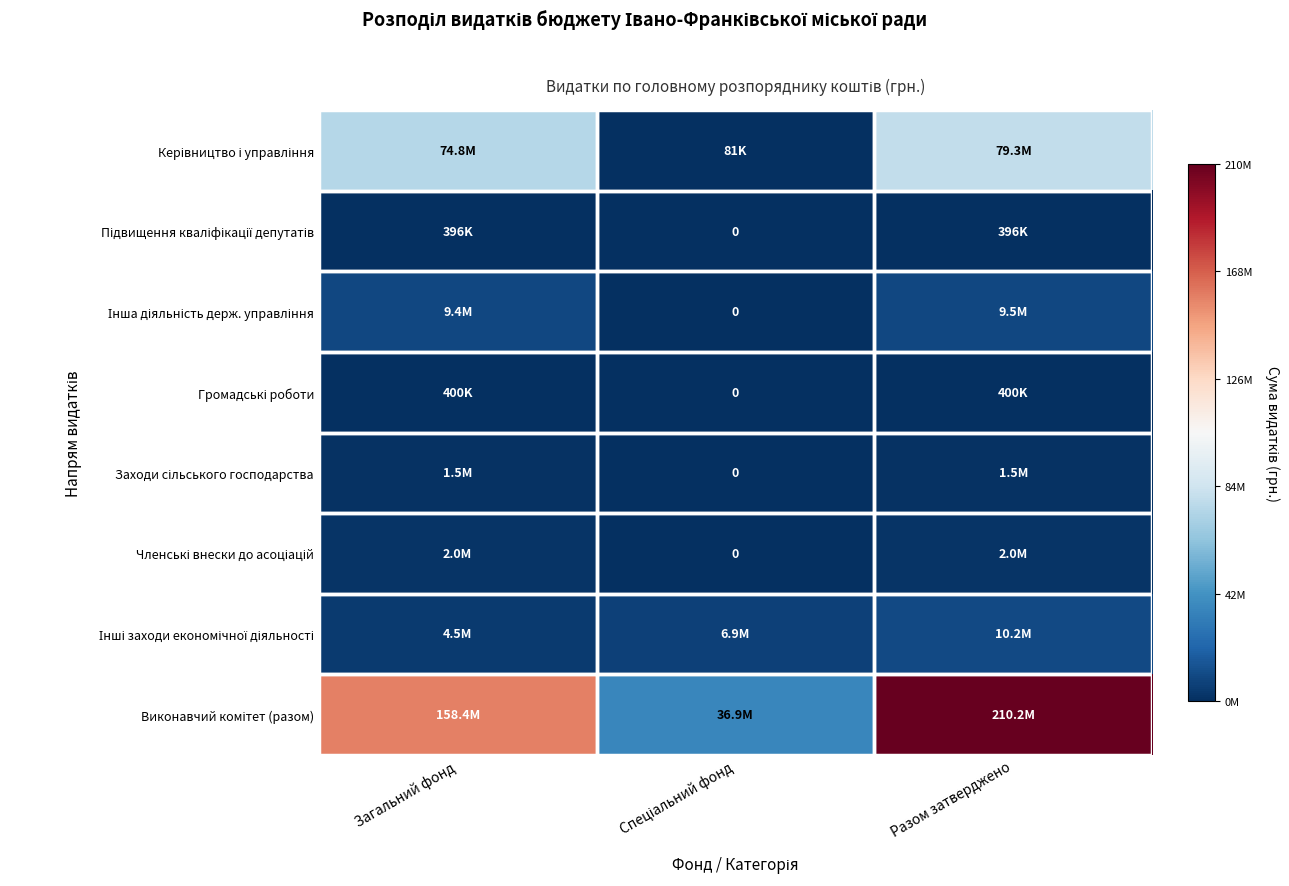

Between Спеціальний фонд and Разом затверджено, which series saw the biggest shift?

Виконавчий комітет (разом)